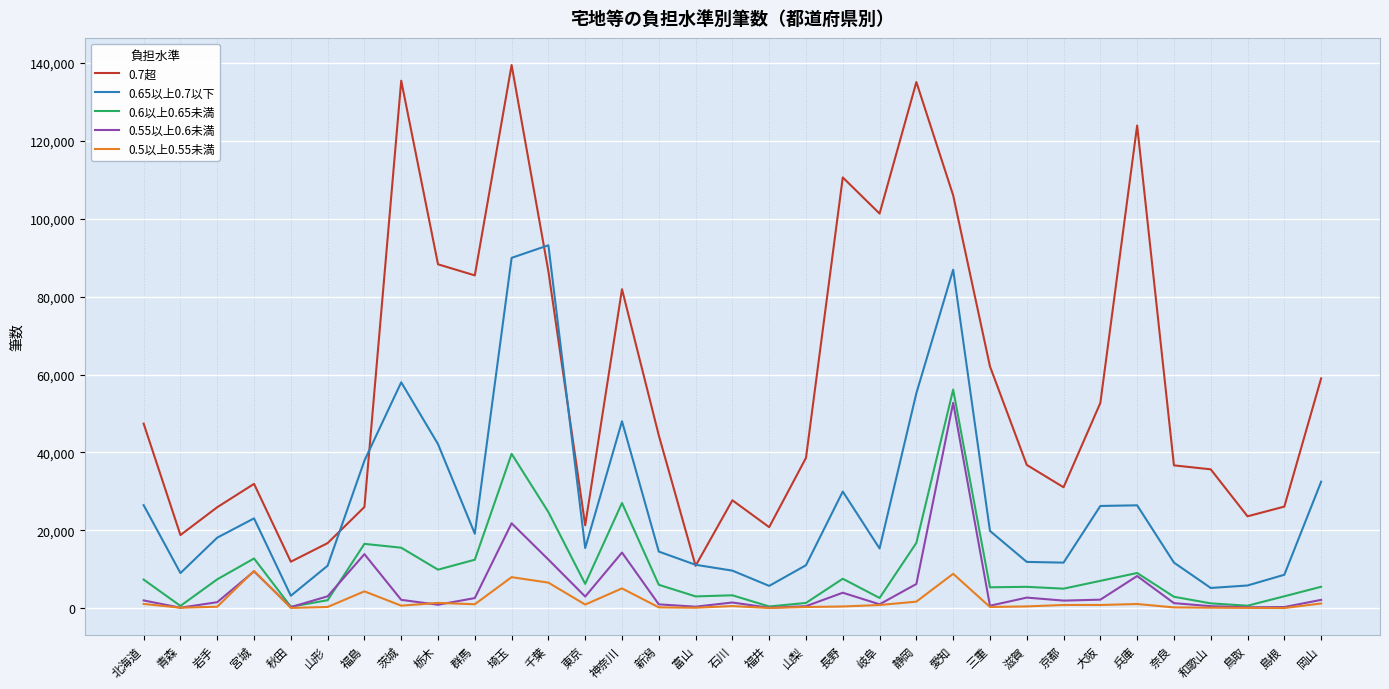

True or false: 0.55以上0.6未満 and 0.7超 intersect in this chart.

False